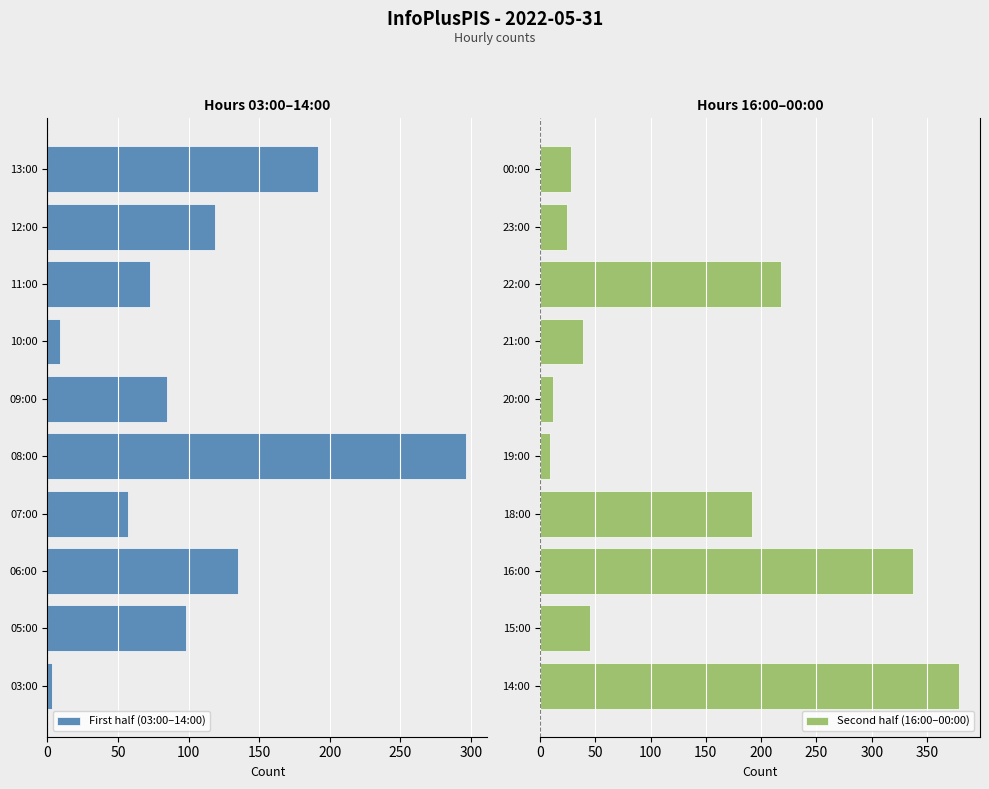

What are all the series names shown in the legend?

First half (03:00–14:00), Second half (16:00–00:00)